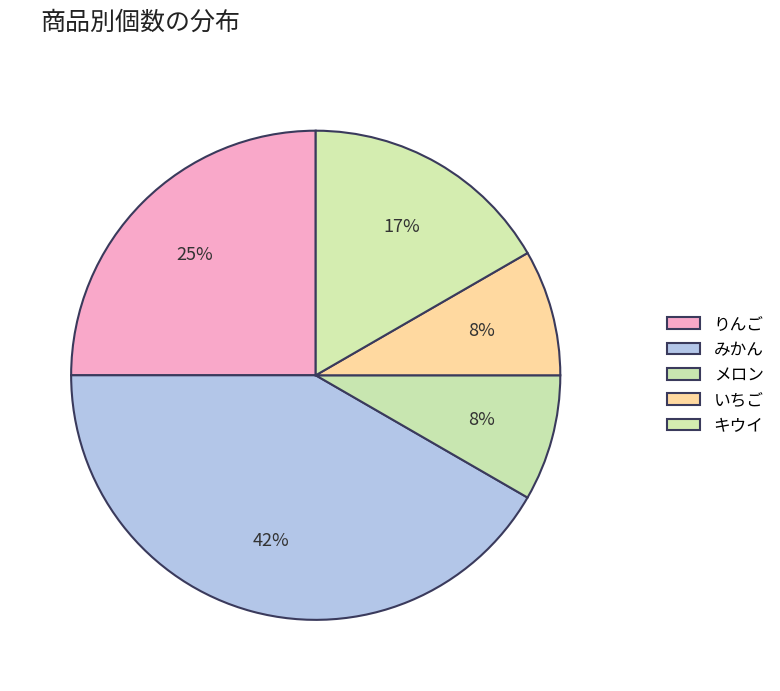

The メロン slice represents 8% of the pie. True or false?

True